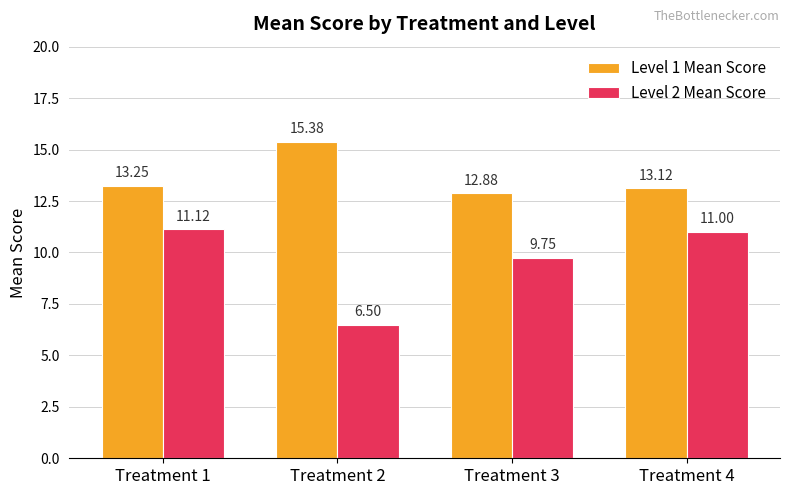

How many categories are shown in the chart?

4